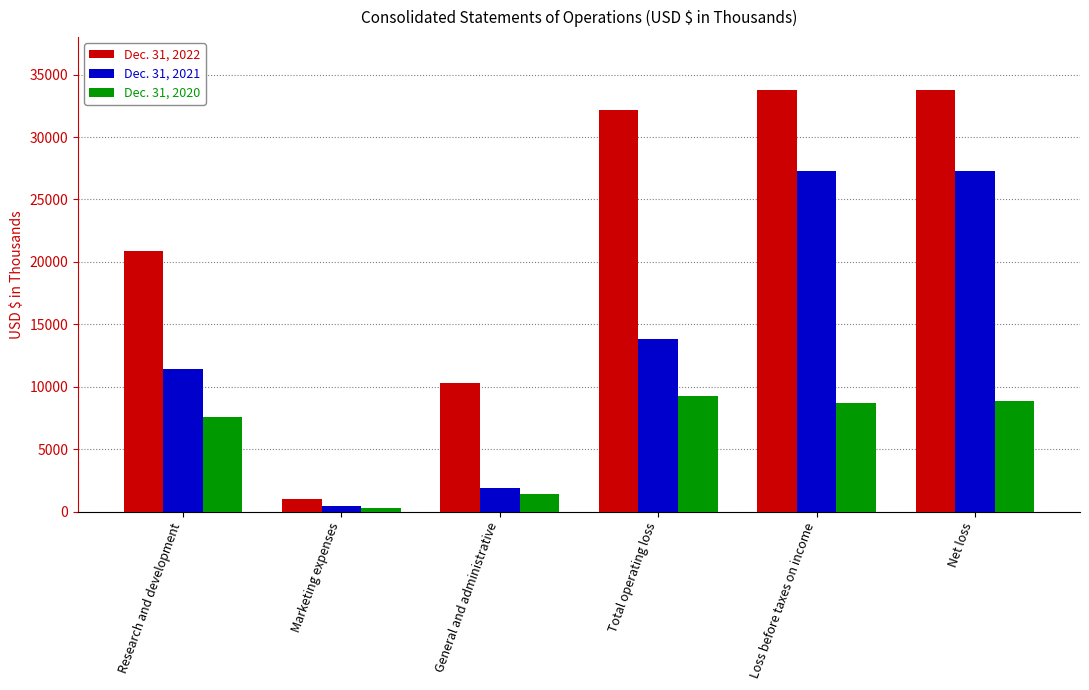

What is the difference between the Dec. 31, 2020 values at Net loss and Loss before taxes on income?

158